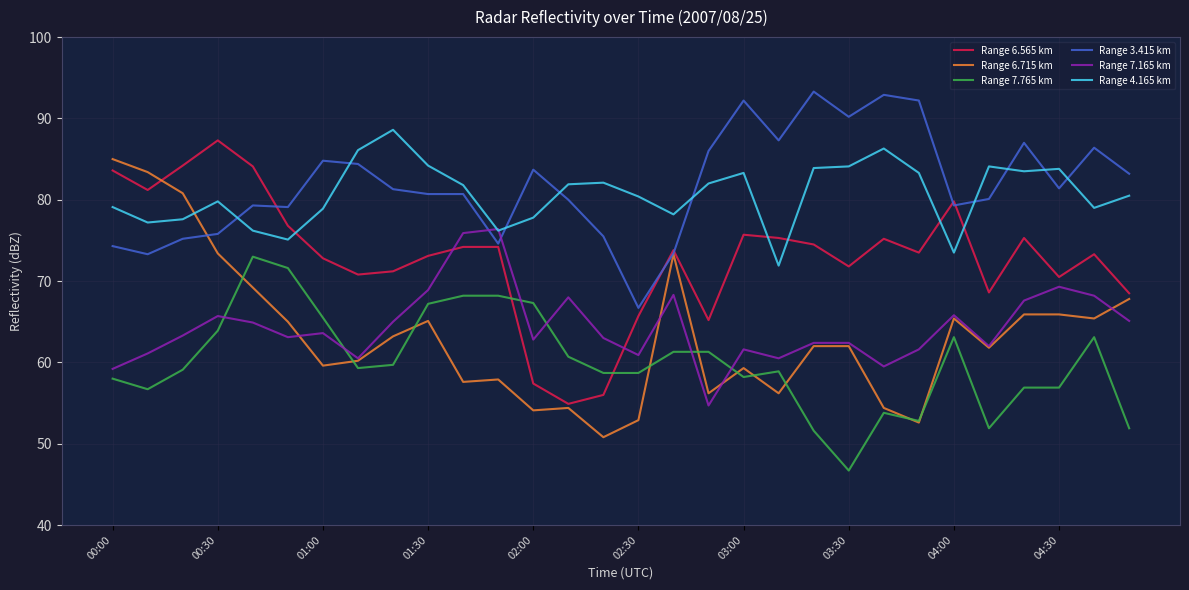

After their last crossing, which series has the higher values: Range 4.165 km or Range 3.415 km?

Range 3.415 km